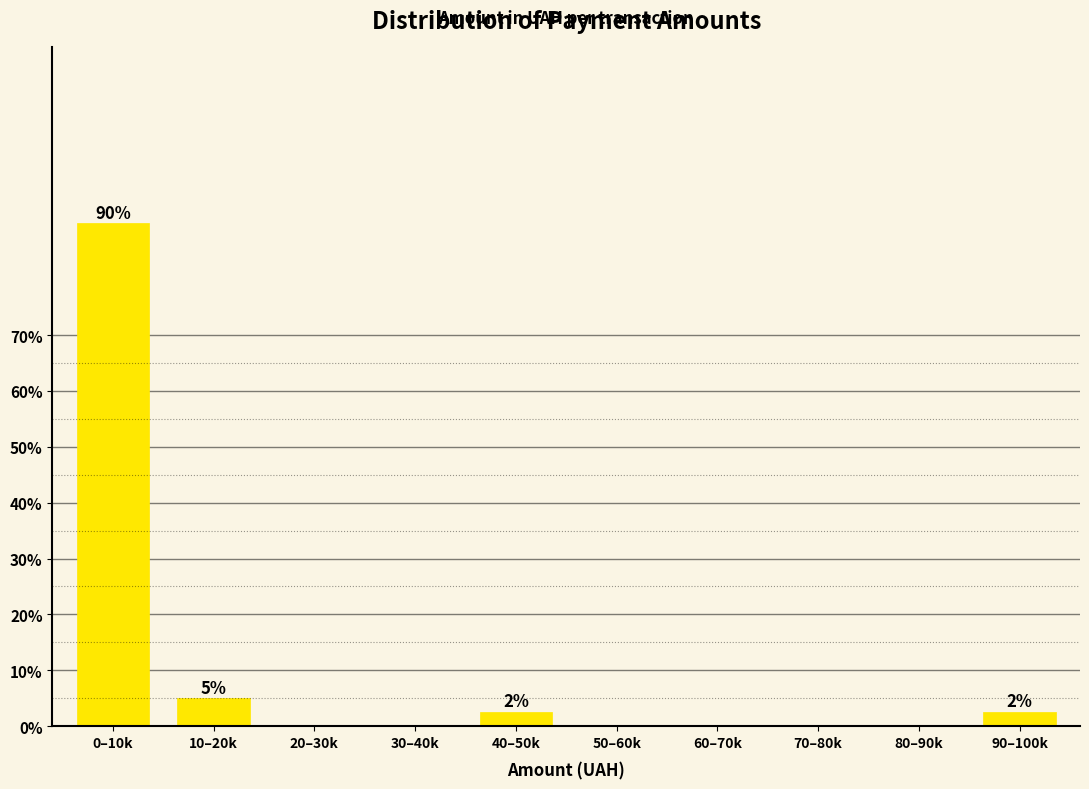

Reading right to left, transcribe all the data shown in this chart.

90–100k=2.5	80–90k=0.0	70–80k=0.0	60–70k=0.0	50–60k=0.0	40–50k=2.5	30–40k=0.0	20–30k=0.0	10–20k=5.0	0–10k=90.0